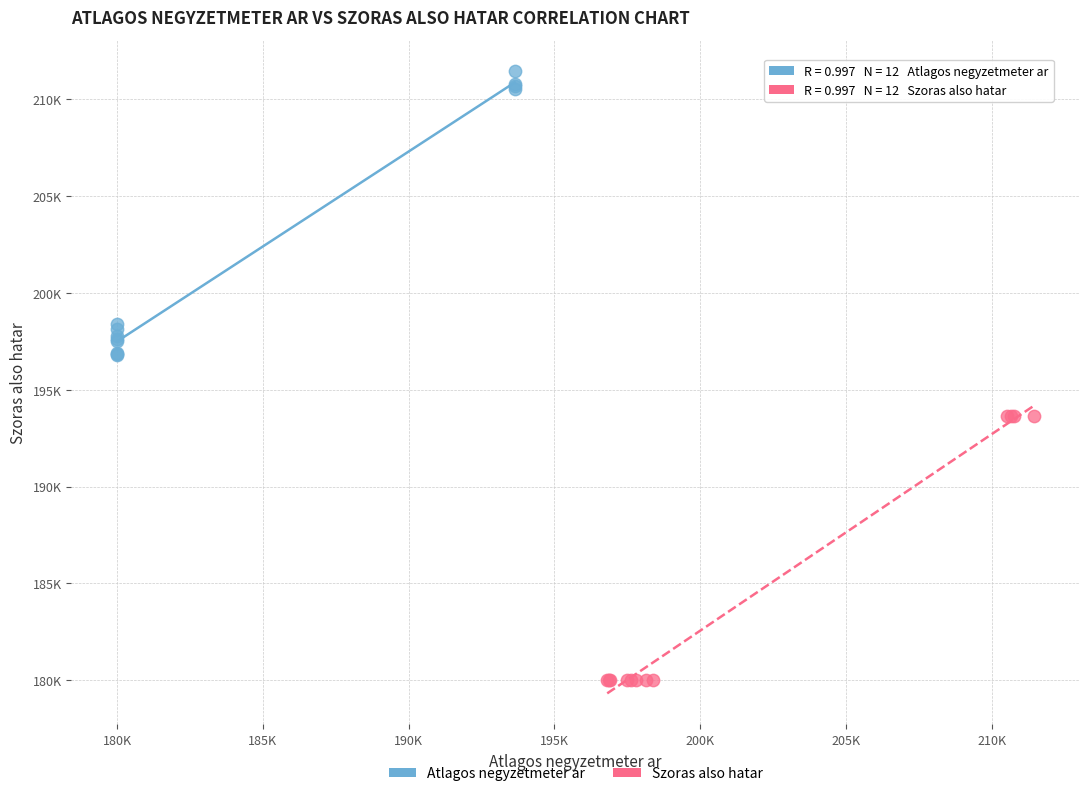

What are all the series names shown in the legend?

Atlagos negyzetmeter ar, Szoras also hatar